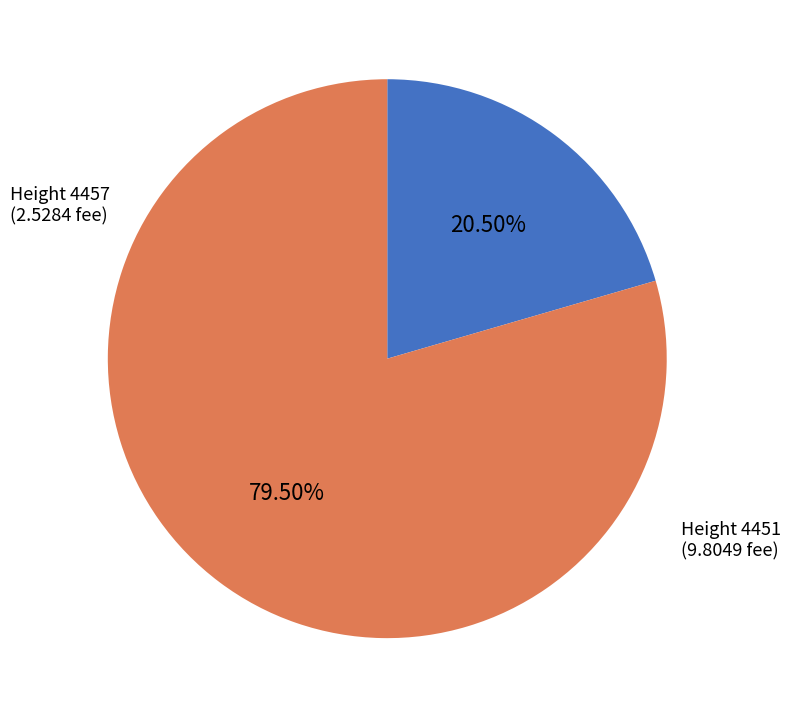

Rank the categories by value from highest to lowest.

4451, 4457